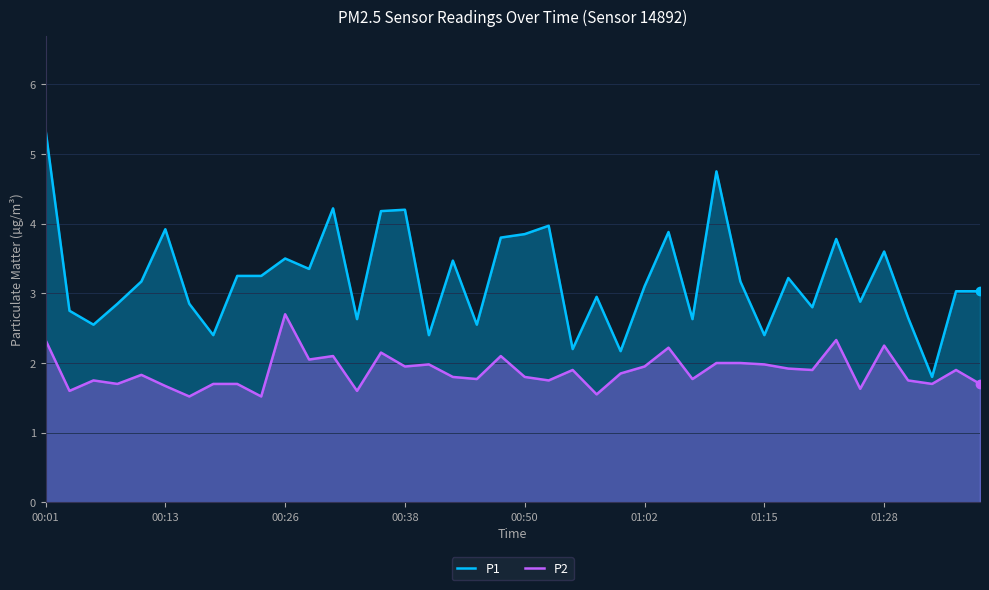

Which series has the widest spread of values?

P1